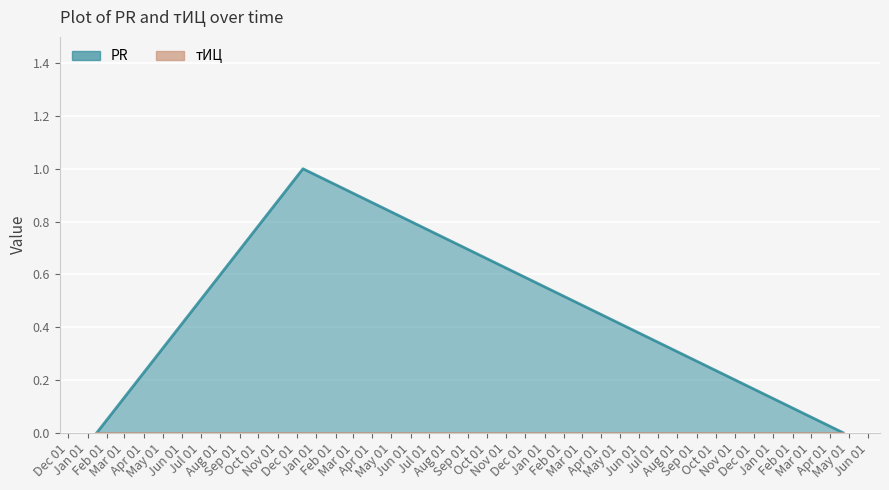

Reading left to right, extract all data points from this chart.

2013-01-16=0	2013-12-11=1	2016-04-21=0